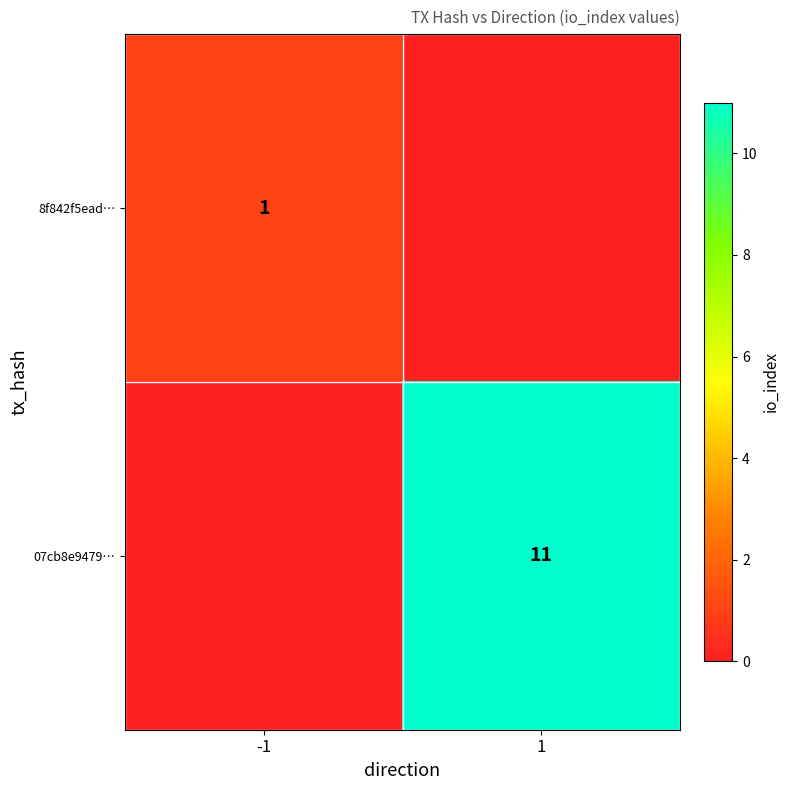

True or false: 8f842f5ead… has a value of 1 at -1.

True